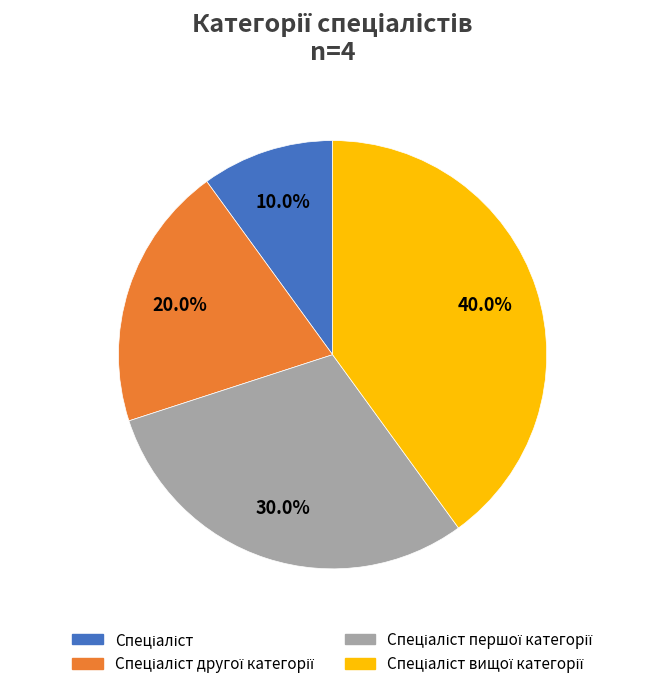

How many slices are in this pie chart?

4